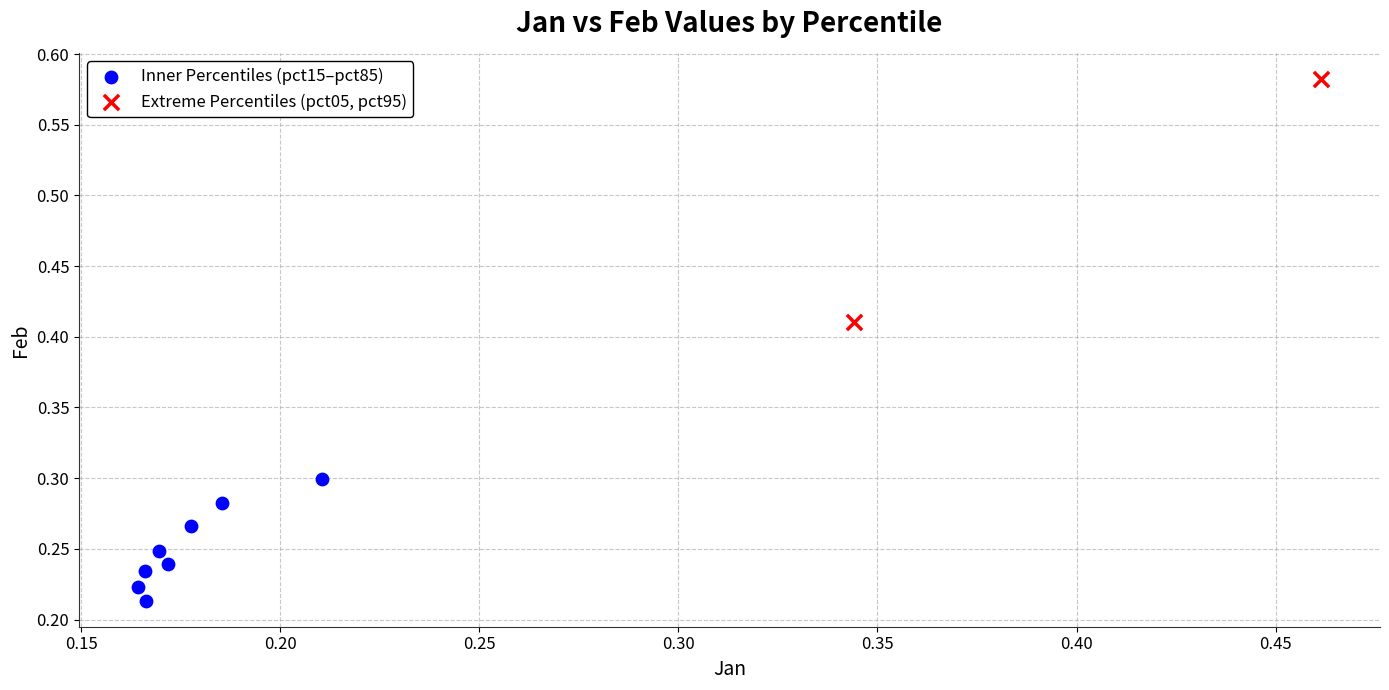

What are all the series names shown in the legend?

Inner Percentiles (pct15–pct85), Extreme Percentiles (pct05, pct95)